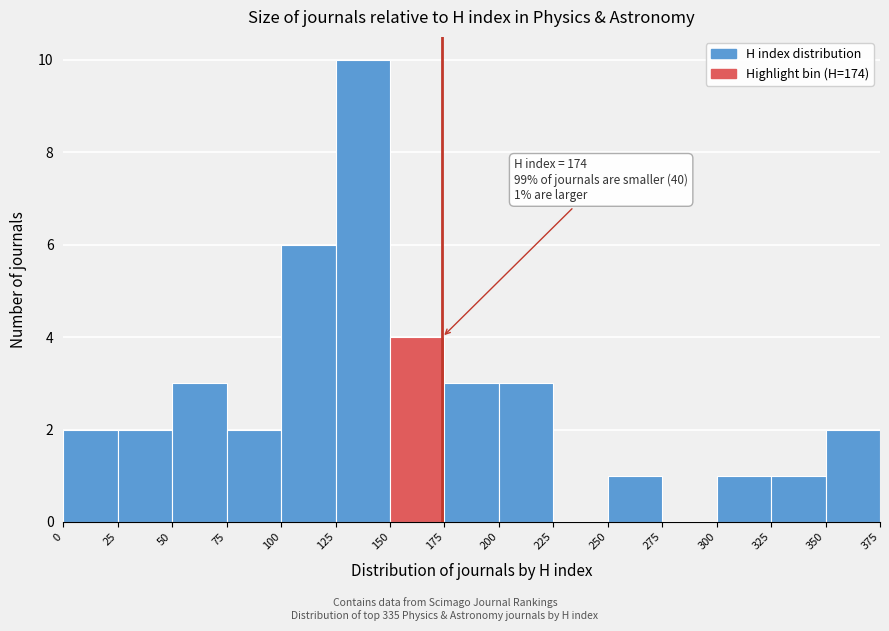

Which range on the x-axis has the tallest bar?

125 to 150